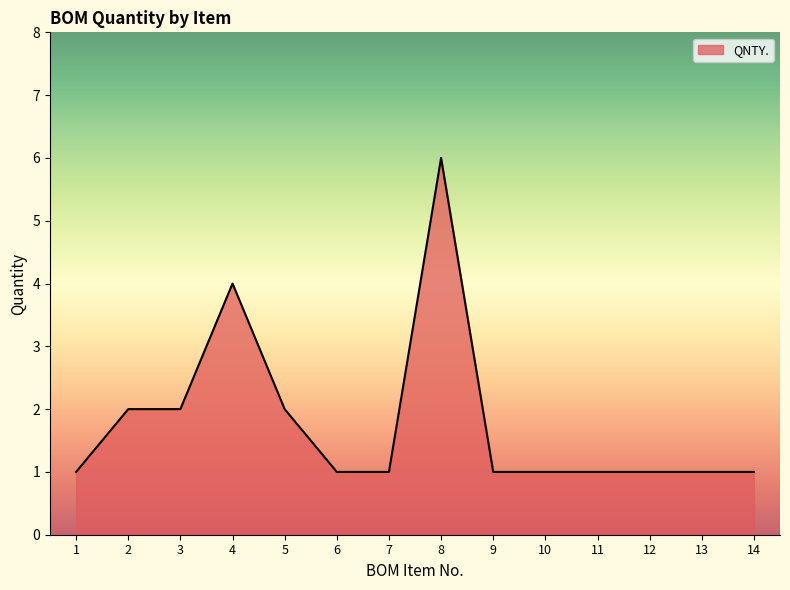

Approximately how many times larger is the value at 3 compared to 14?

2.0